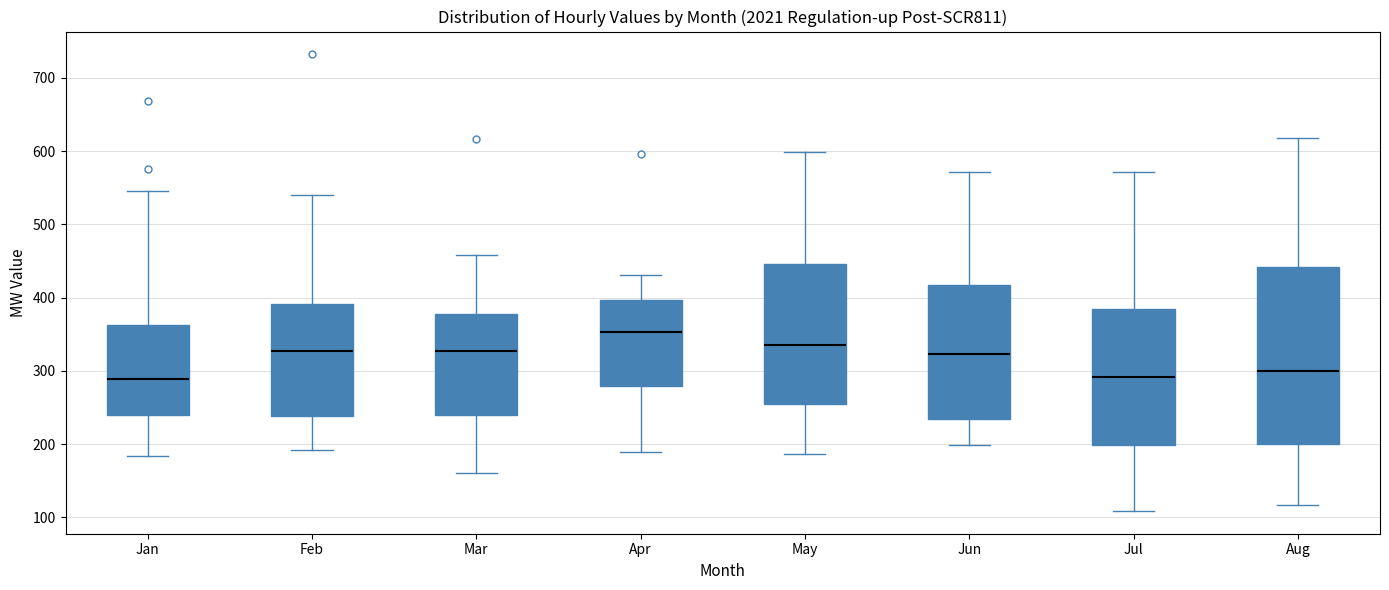

Which box's median line is the highest?

Apr